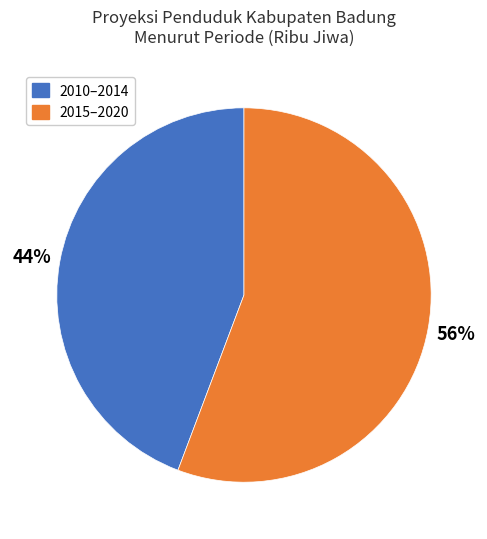

Count the number of slices in the pie.

2